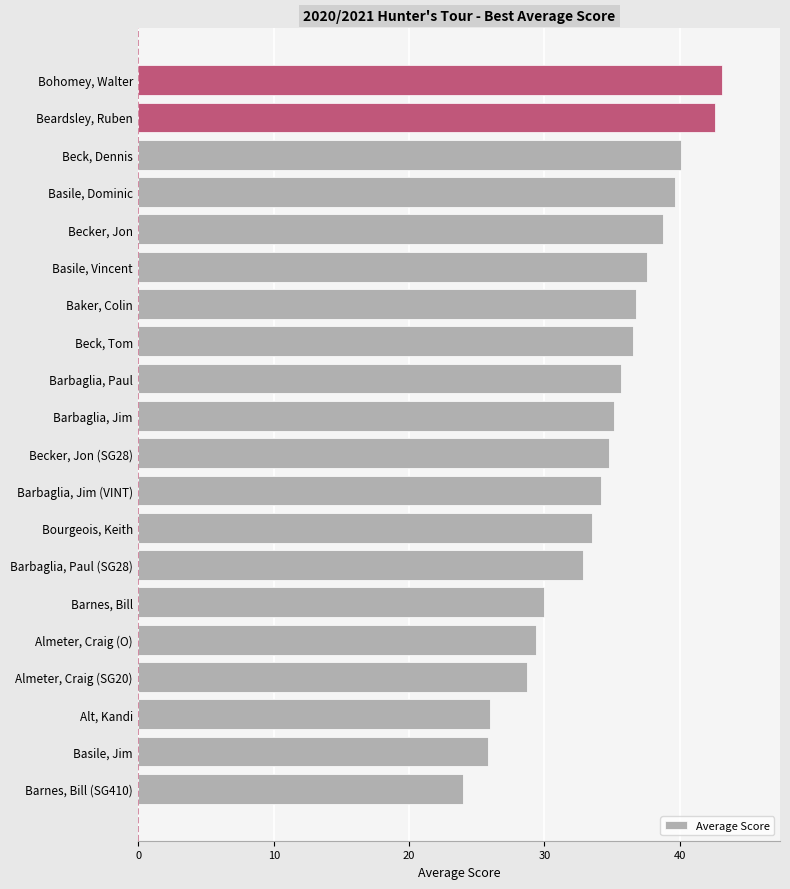

What value does the data have at Baker, Colin?

36.8